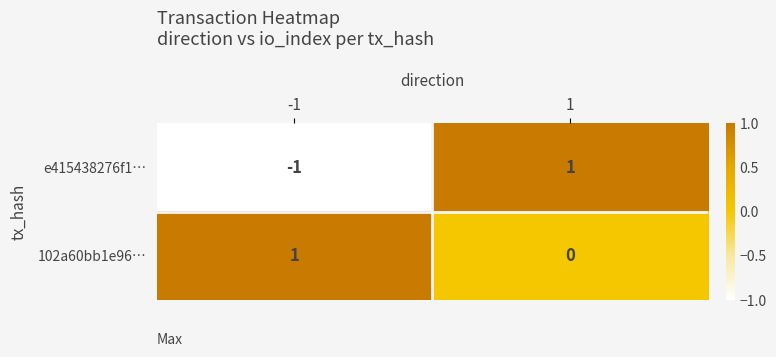

True or false: e415438276f1… has a value of 1 at 1.

False